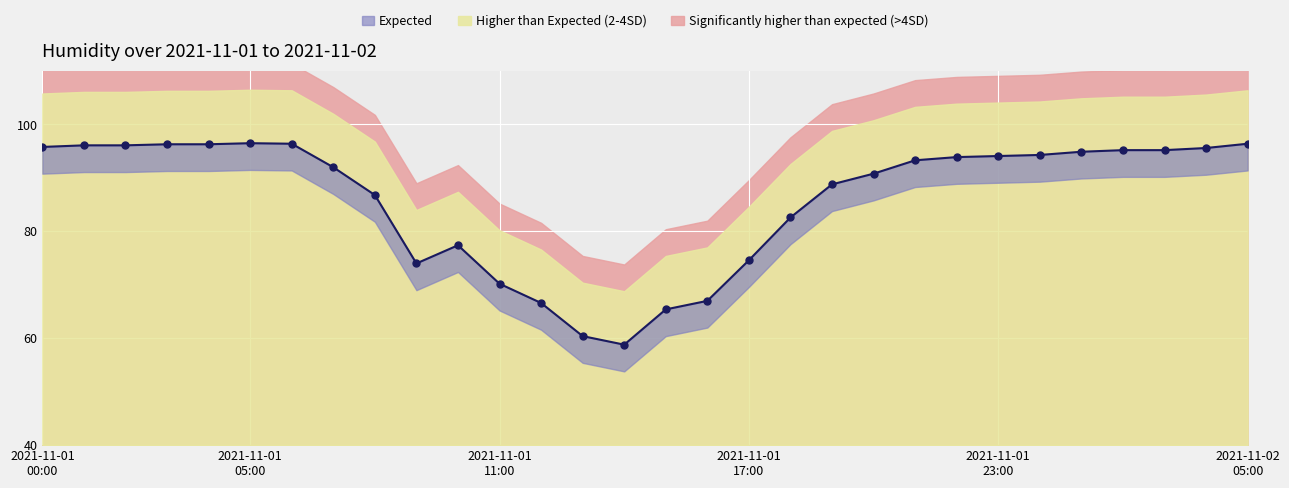

Rank the categories by value from lowest to highest.

2021-11-01 14:00, 2021-11-01 13:00, 2021-11-01 15:00, 2021-11-01 12:00, 2021-11-01 16:00, 2021-11-01 11:00, 2021-11-01 09:00, 2021-11-01 17:00, 2021-11-01 10:00, 2021-11-01 18:00, 2021-11-01 08:00, 2021-11-01 19:00, 2021-11-01 20:00, 2021-11-01 07:00, 2021-11-01 21:00, 2021-11-01 22:00, 2021-11-01 23:00, 2021-11-02 00:00, 2021-11-02 01:00, 2021-11-02 02:00, 2021-11-02 03:00, 2021-11-02 04:00, 2021-11-01 00:00, 2021-11-01 01:00, 2021-11-01 02:00, 2021-11-01 03:00, 2021-11-01 04:00, 2021-11-01 06:00, 2021-11-02 05:00, 2021-11-01 05:00